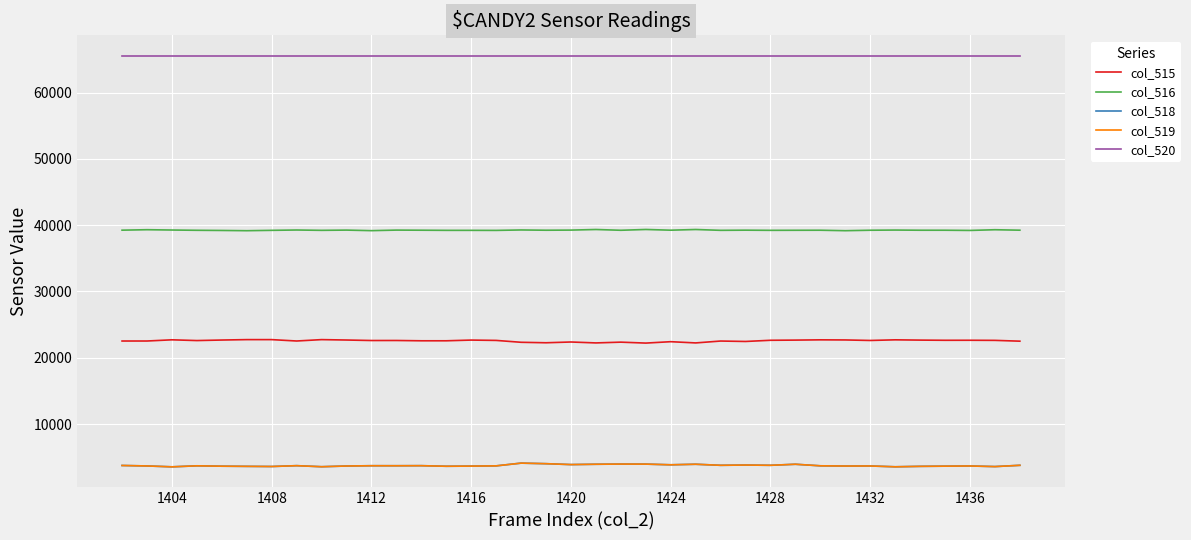

True or false: col_515 and col_519 intersect in this chart.

False